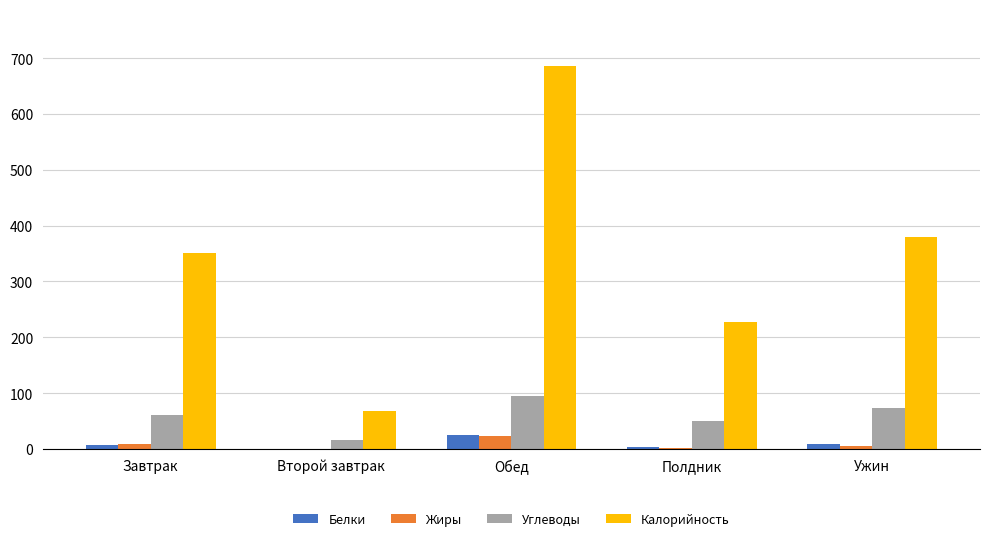

What is the maximum value for Белки?

25.8